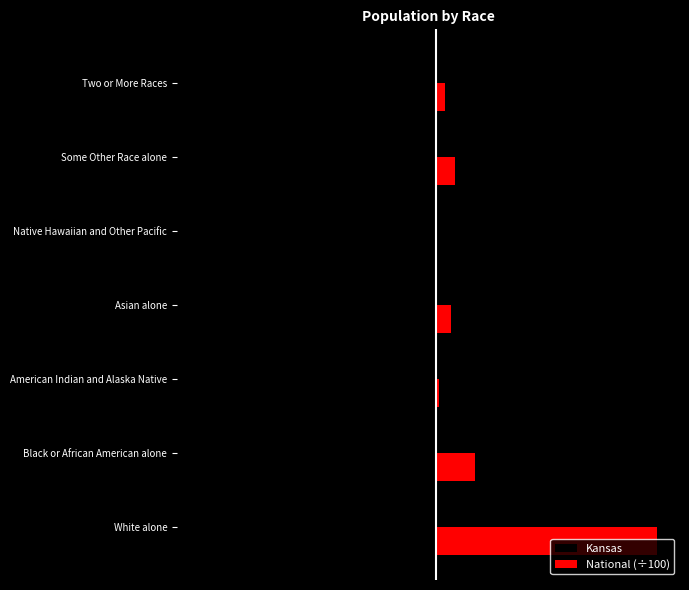

What is the sum of all National (÷100) values?

3087455.4